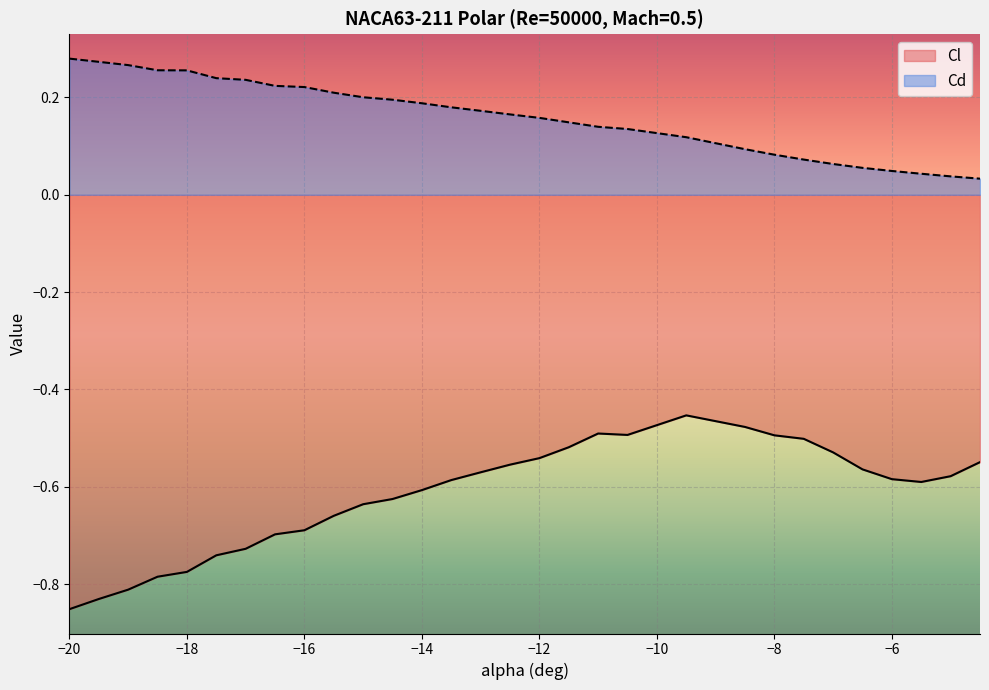

What is the maximum value shown in the chart?

0.3